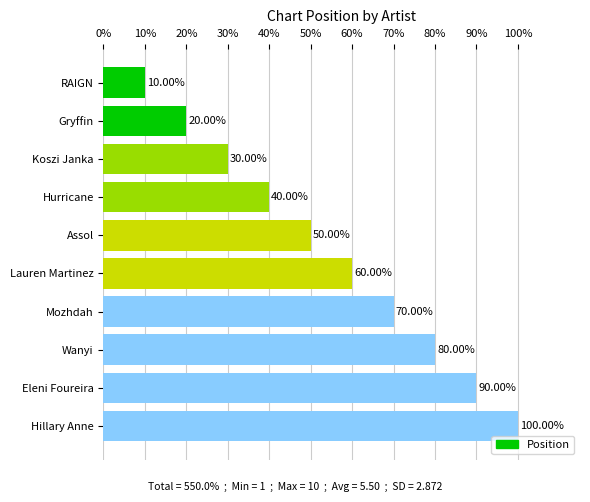

At which label is the value closest to 55?

Assol